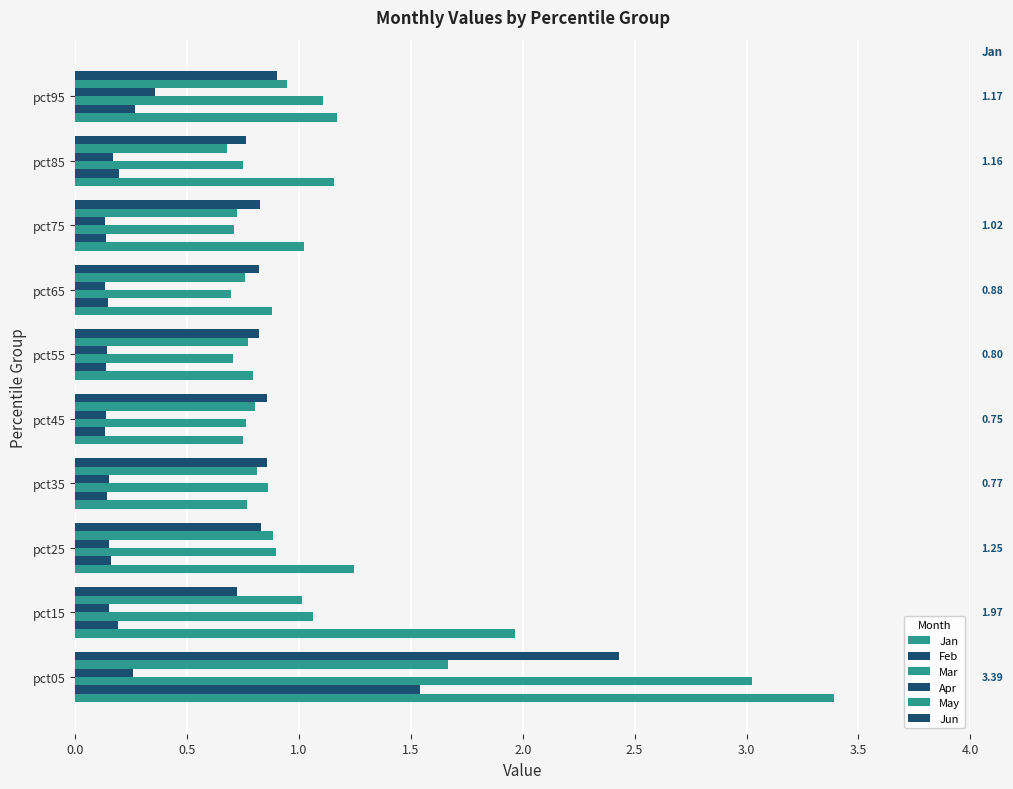

How many categories are shown in the chart?

10